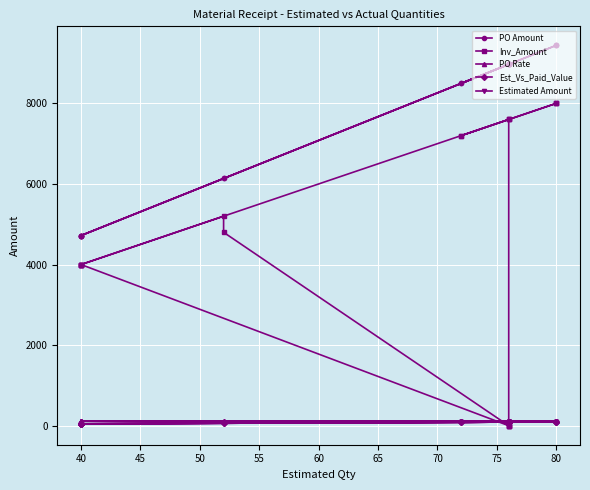

How many distinct data groups are displayed?

5